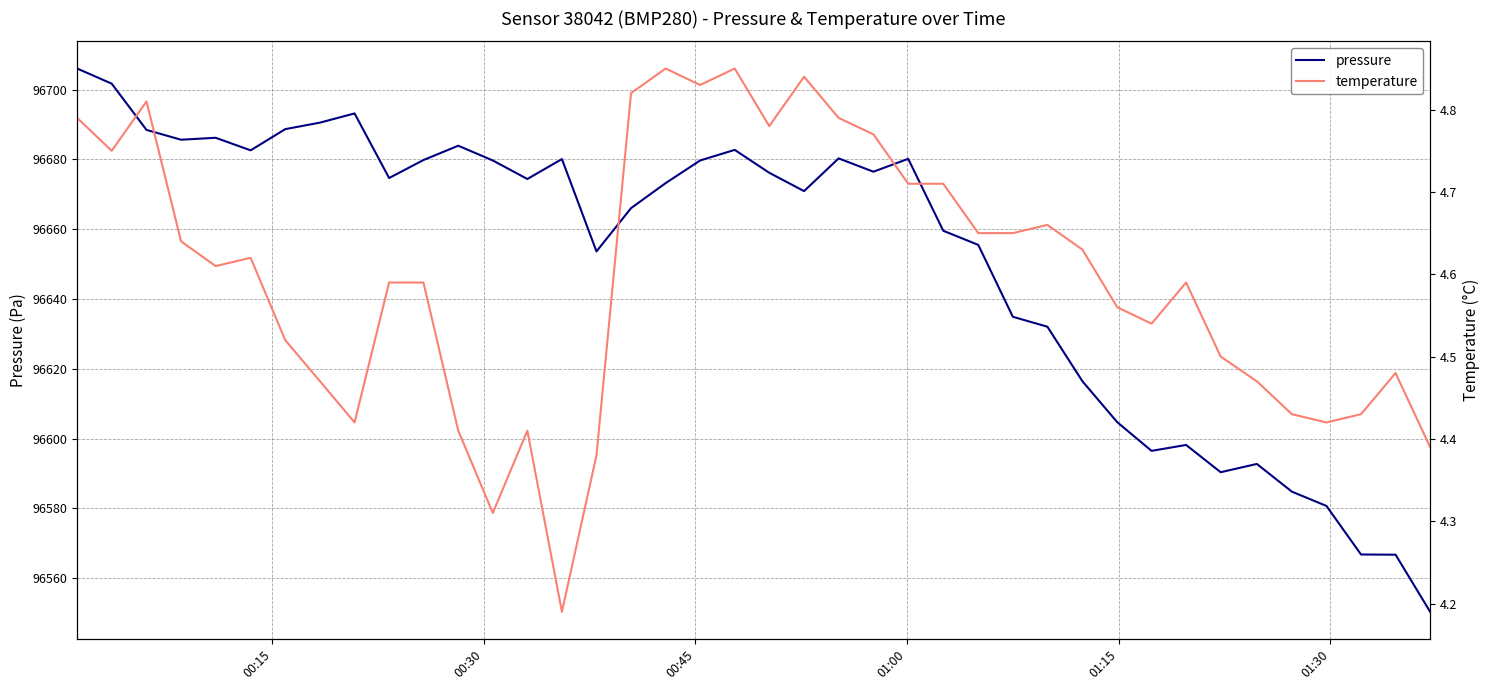

What is the highest value of the pressure series?

96706.0